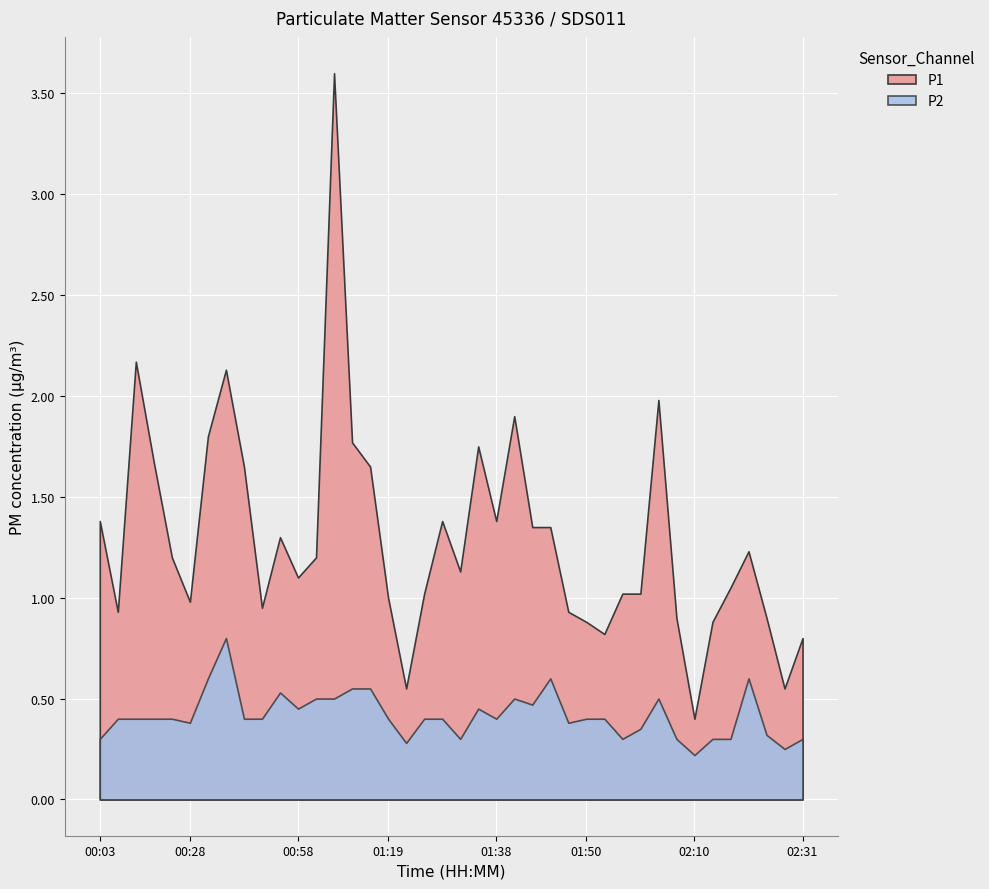

What is the difference between the second highest and second lowest values in the P2 series?

0.3